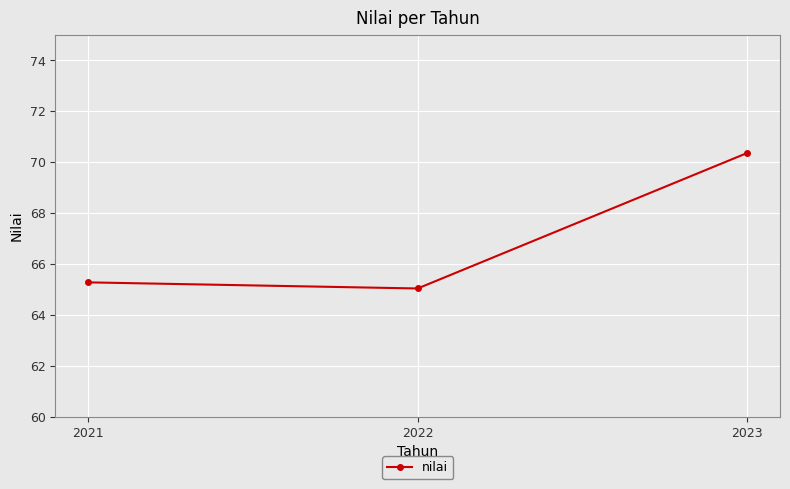

Is this an area chart (filled region under the line)?

No